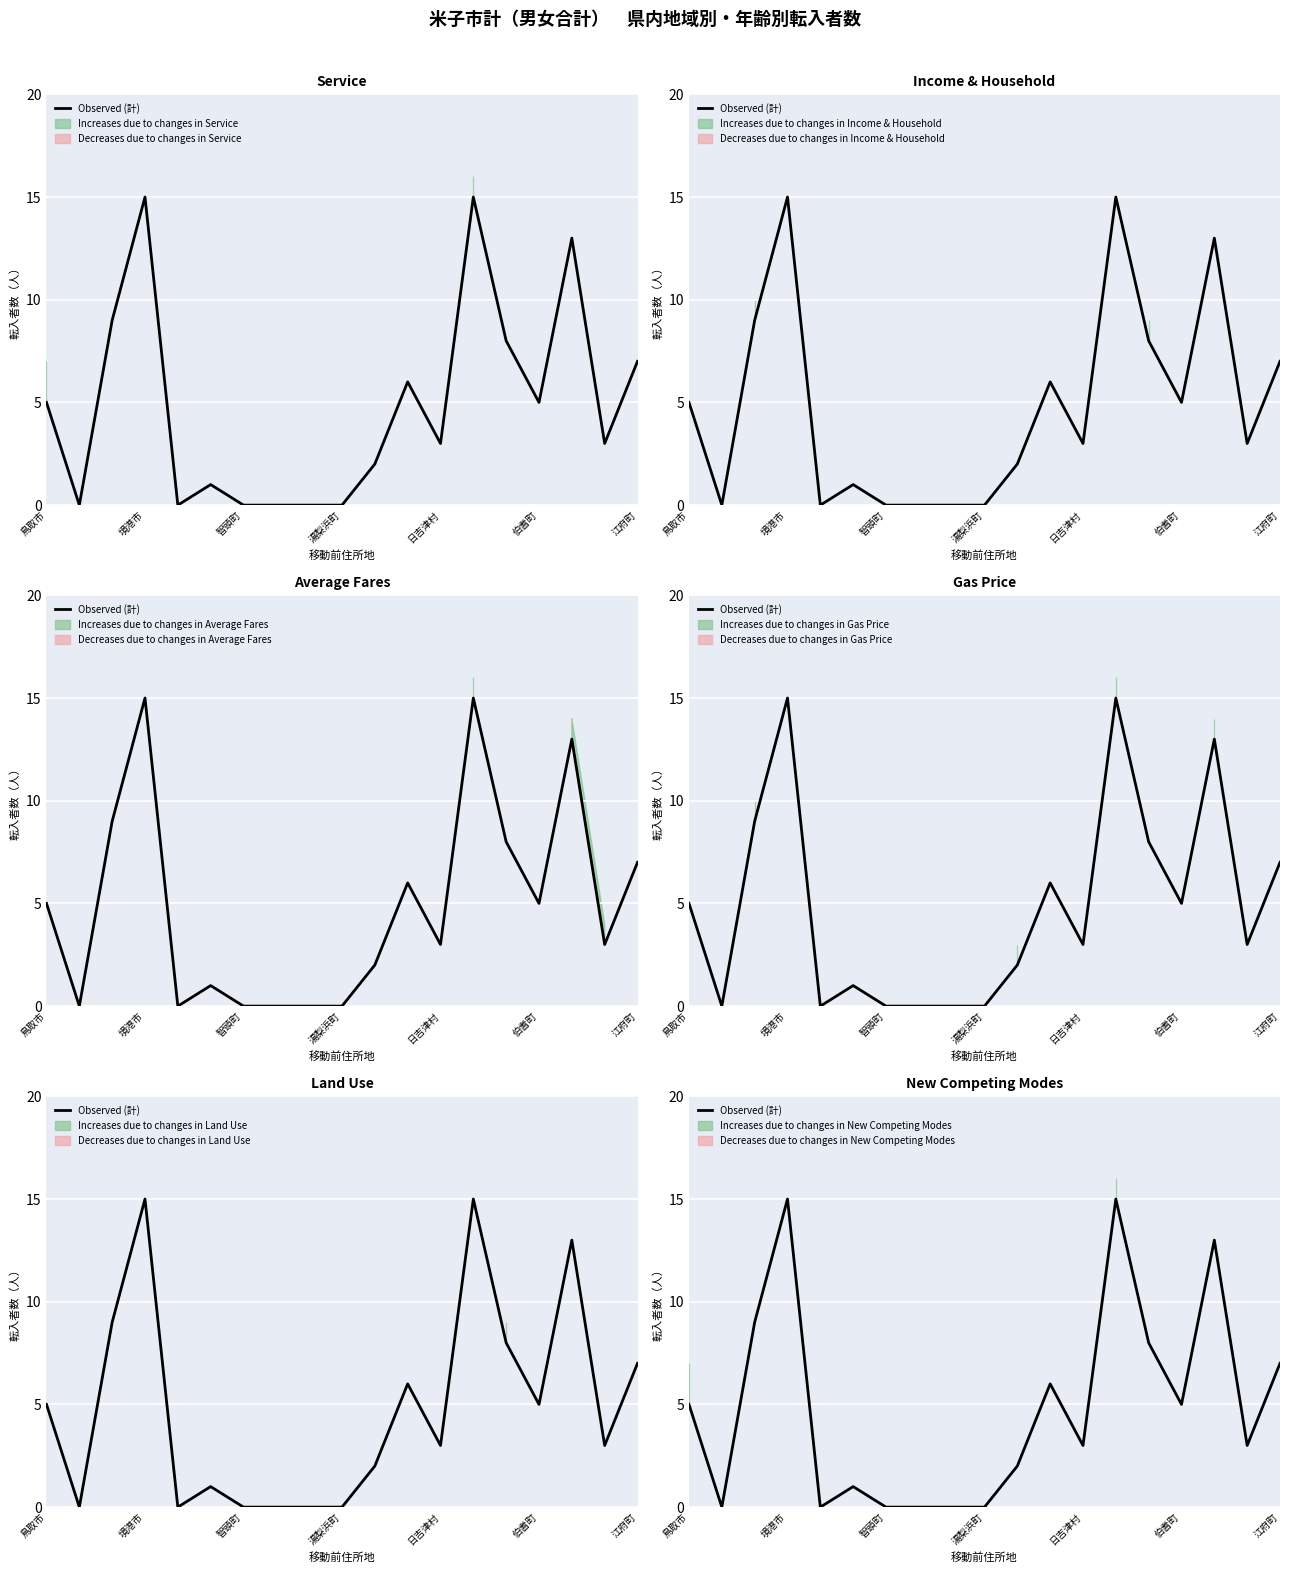

True or false: the data shows 1 at 10.

False